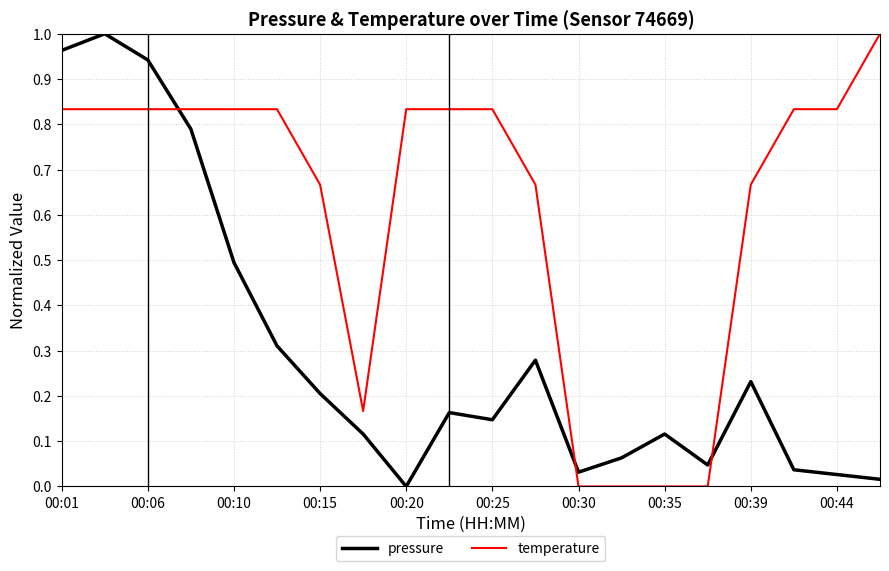

True or false: pressure and temperature intersect in this chart.

True